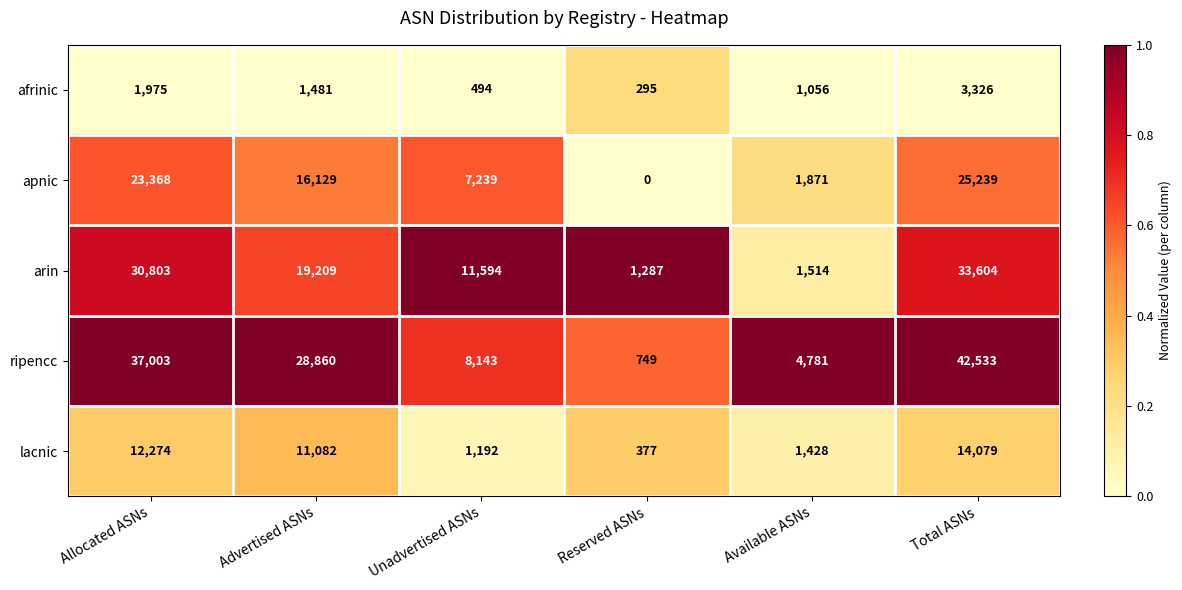

The apnic series shows 1871 at Available ASNs. True or false?

True